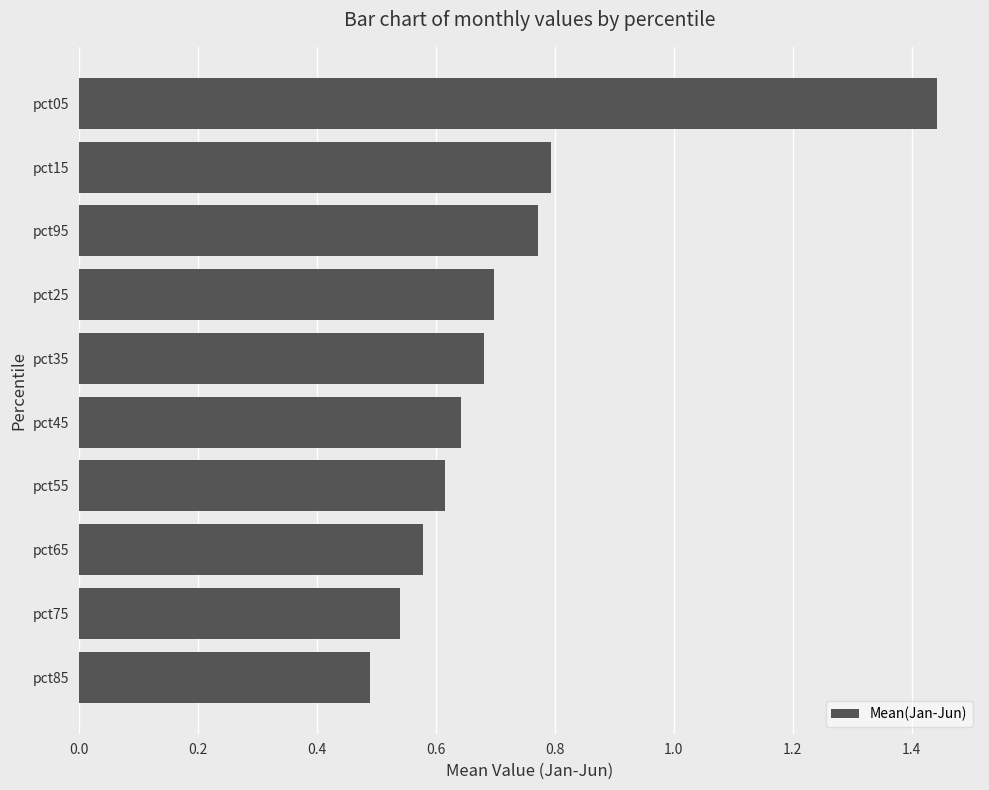

What is the difference between the maximum and minimum values?

1.0